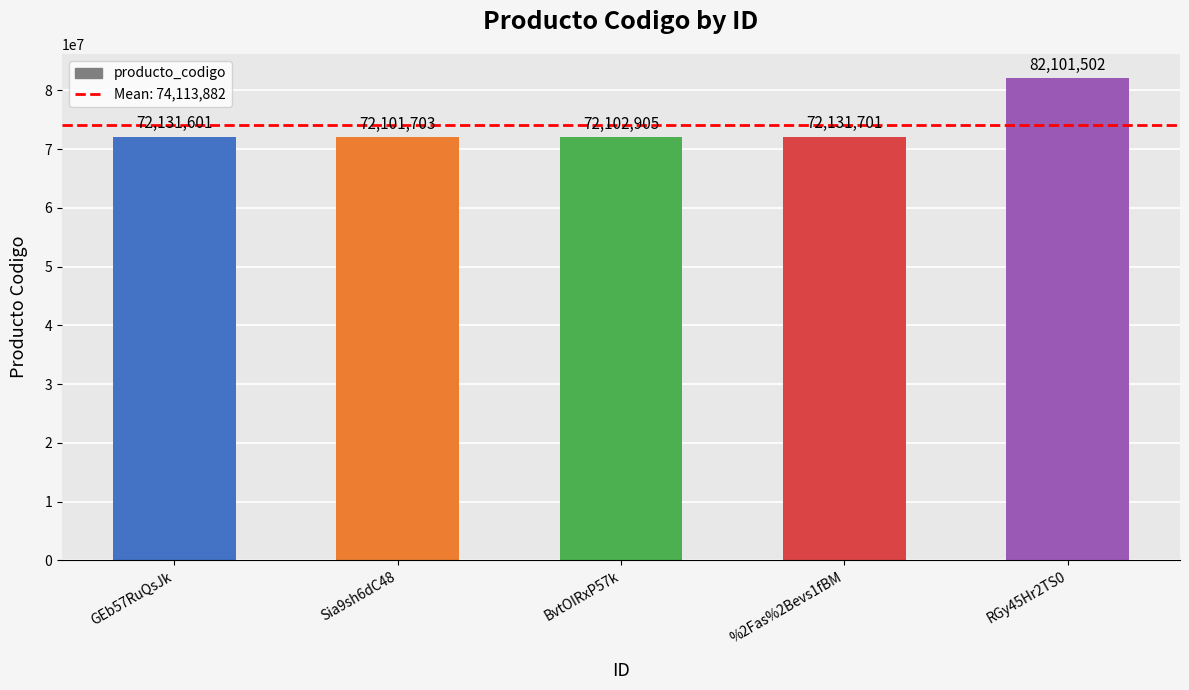

At which category does the chart reach its minimum across all series?

Sia9sh6dC48